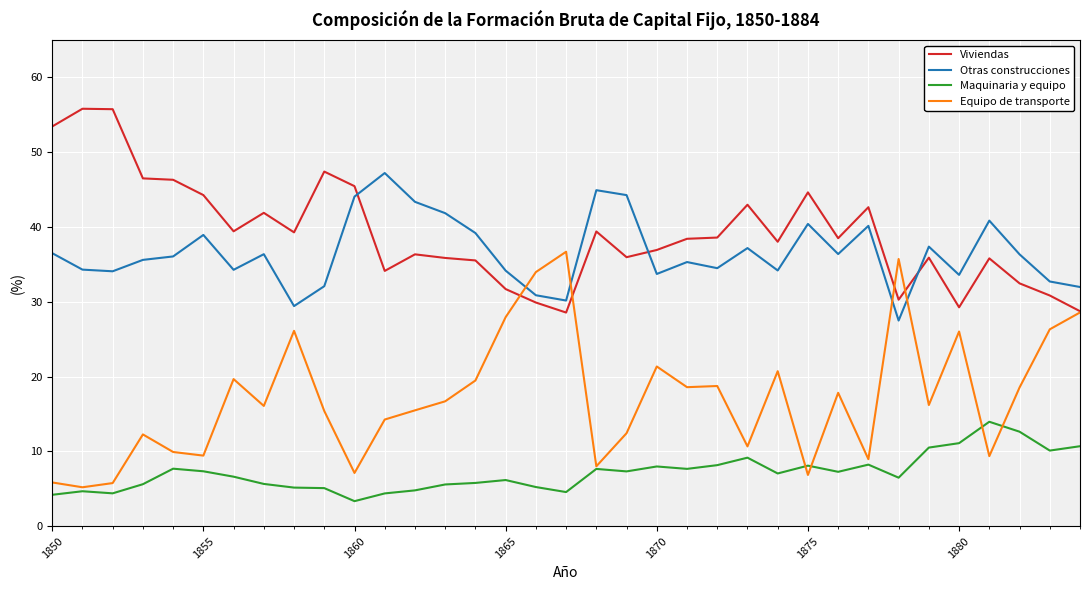

True or false: Viviendas and Maquinaria y equipo cross at least once.

False